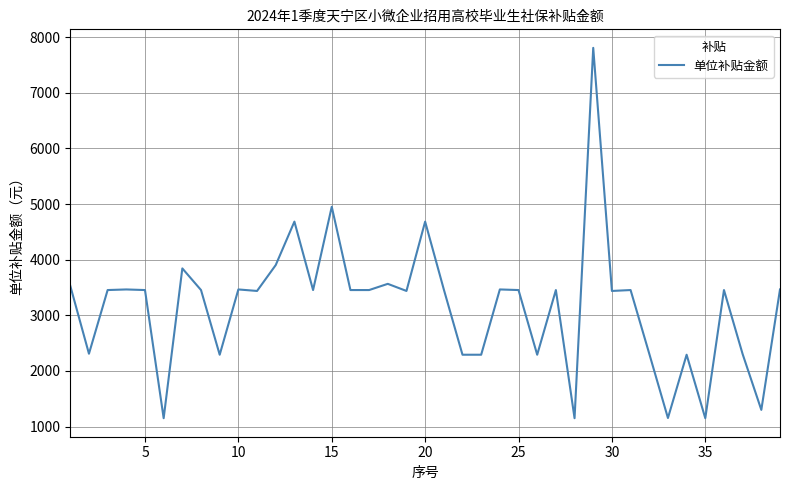

What is the difference between the maximum and minimum values?

6654.6